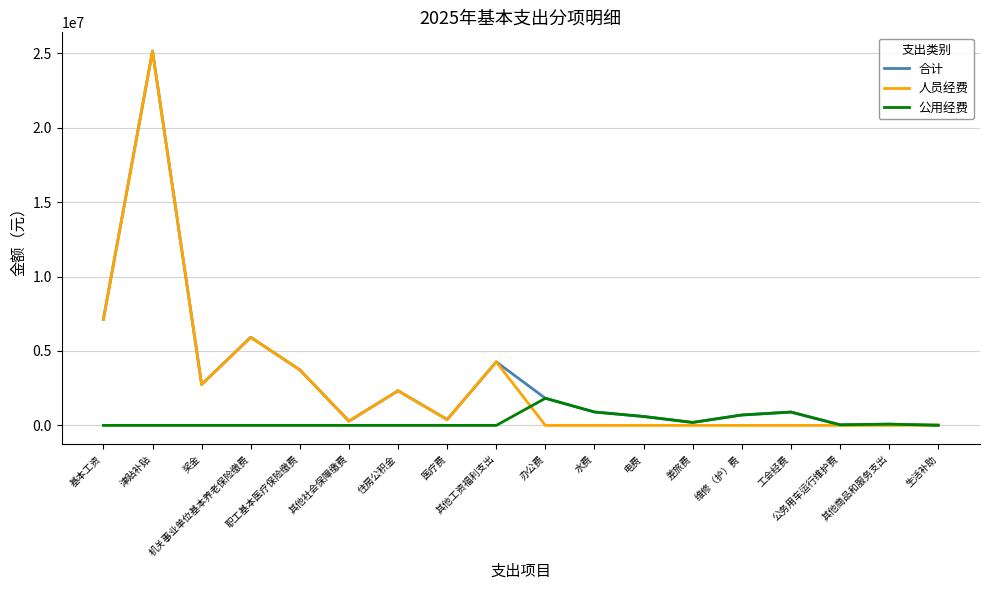

Which series has the largest range (max minus min)?

人员经费